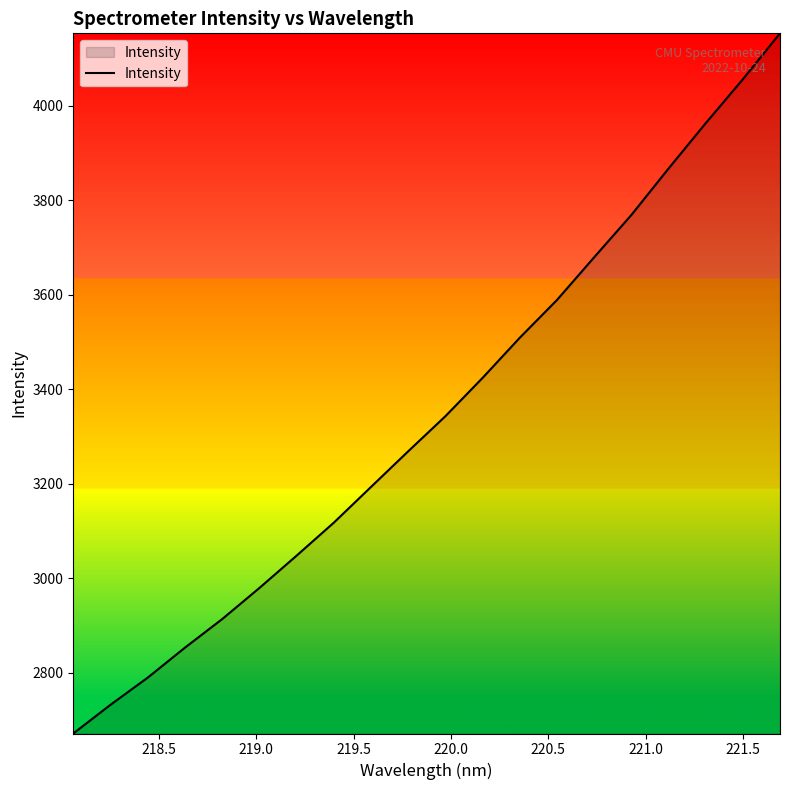

What is the smallest value displayed?

2671.7